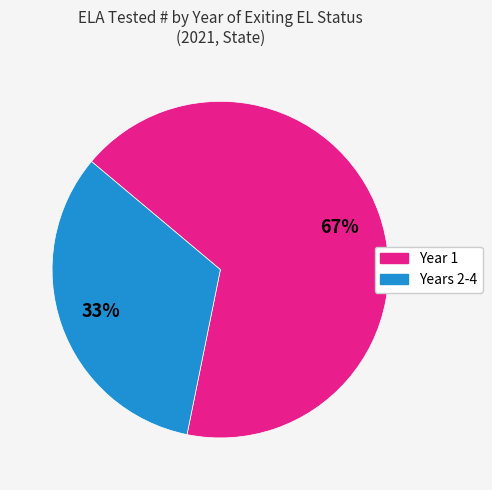

To the nearest percent, what is the average slice percentage?

50%